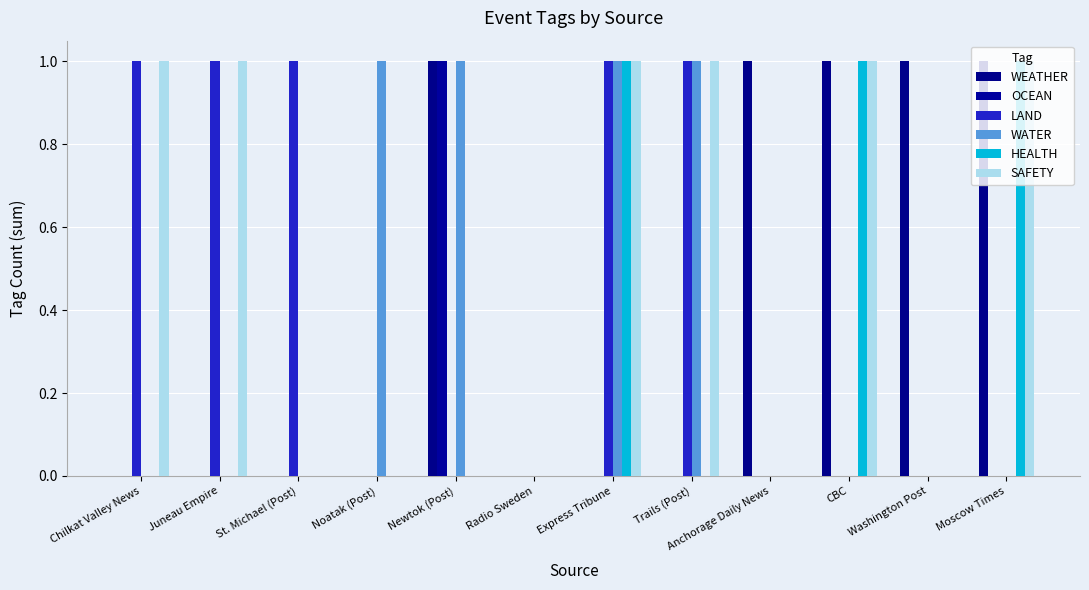

What are all the series names shown in the legend?

WEATHER, OCEAN, LAND, WATER, HEALTH, SAFETY